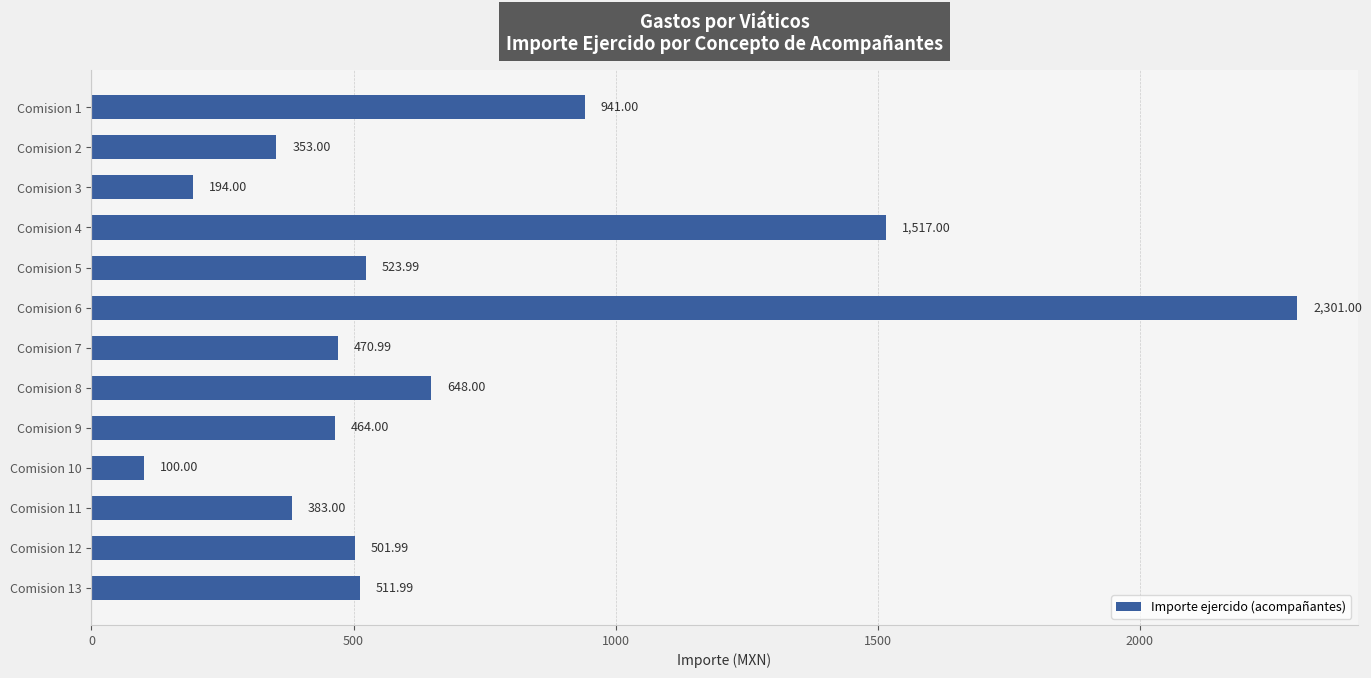

List the labels in order of value, smallest first.

Comision 10, Comision 3, Comision 2, Comision 11, Comision 9, Comision 7, Comision 12, Comision 13, Comision 5, Comision 8, Comision 1, Comision 4, Comision 6